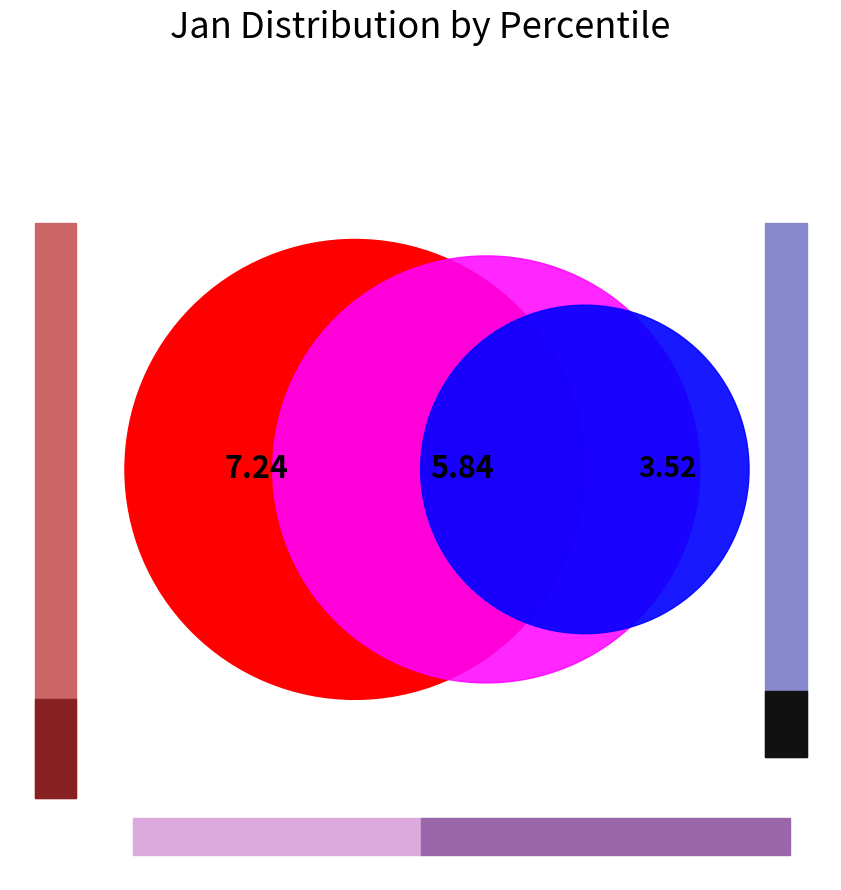

Is there any slice that represents more than half of the pie?

No